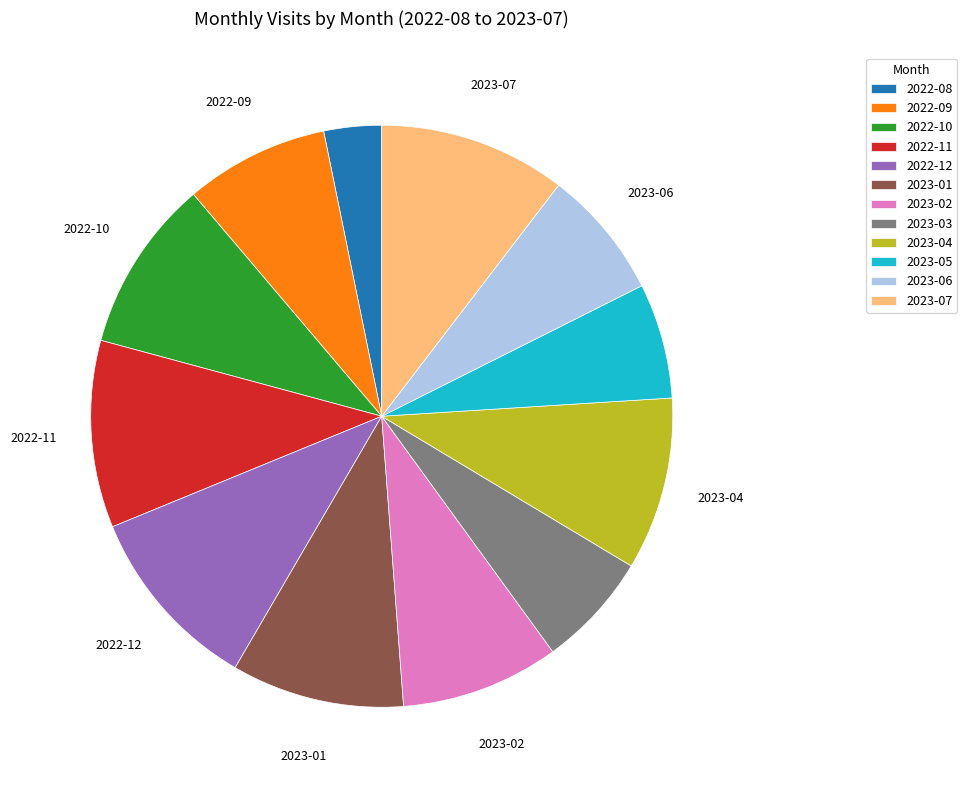

Is it true that 2023-04 is 10% of the pie?

True